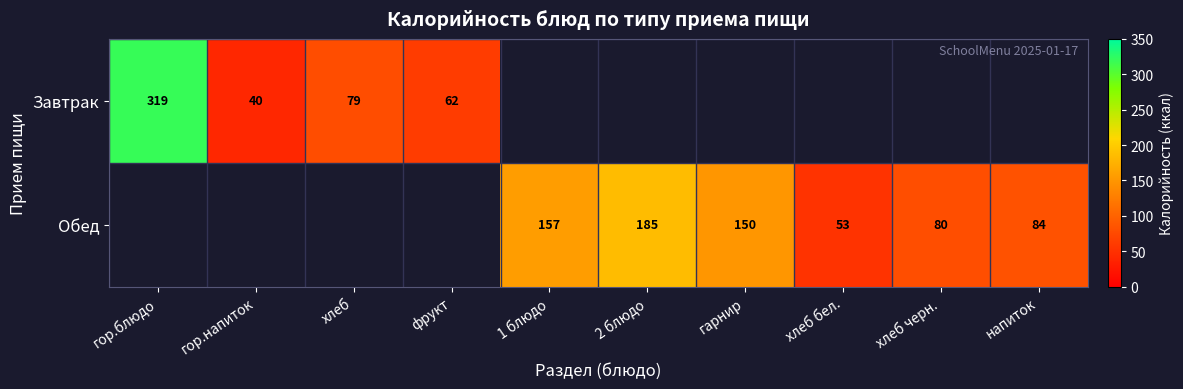

The Завтрак series shows 319 at гор.блюдо. True or false?

True